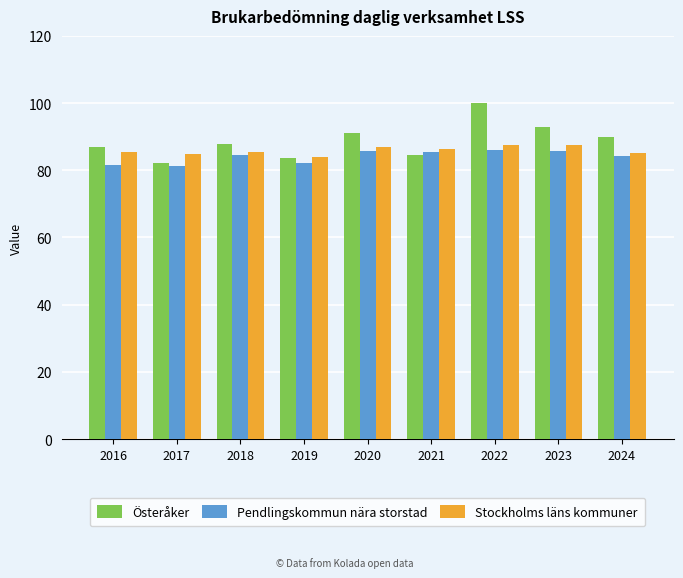

At which category is the sum across all series the highest?

2022